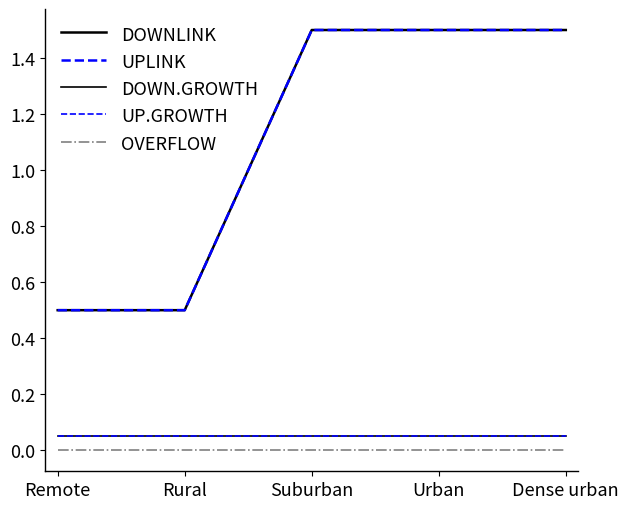

Rank the categories by DOWNLINK value from highest to lowest.

Suburban, Urban, Dense urban, Remote, Rural